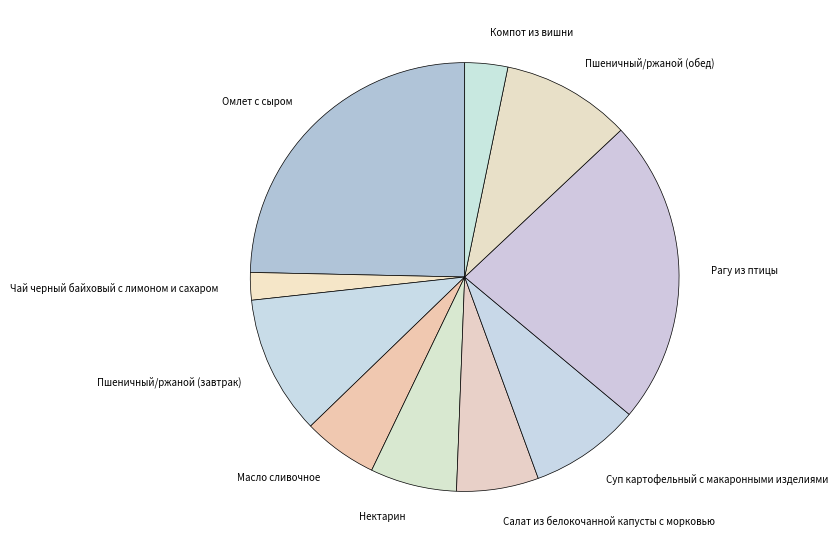

True or false: Суп картофельный с макаронными изделиями accounts for 17% of the total.

False